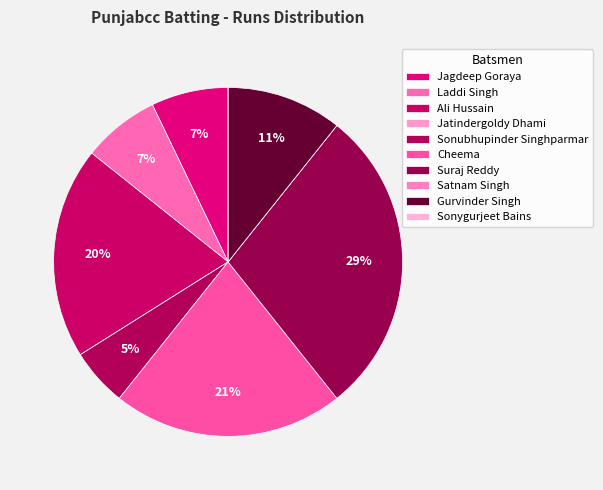

To the nearest percent, what is the difference between the largest and smallest slice percentages?

29%